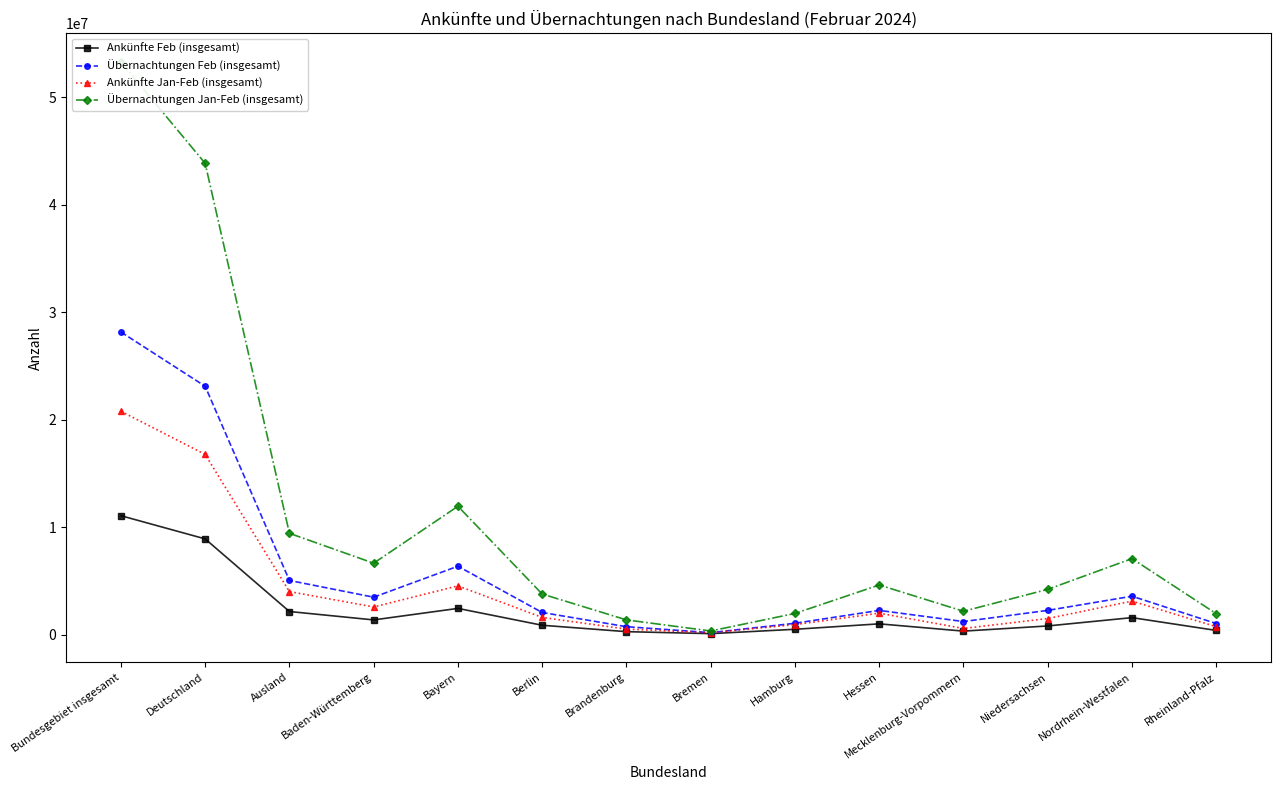

Between Bremen and Mecklenburg-Vorpommern, which series saw the biggest shift?

Übernachtungen Jan-Feb (insgesamt)